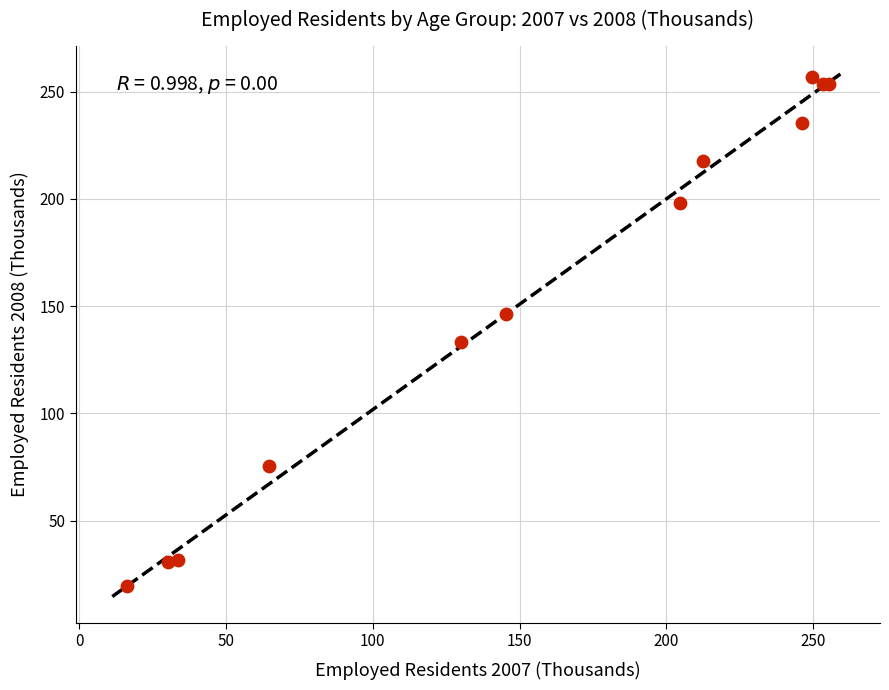

What Y value in the scatter plot is closest to 138?

133.1